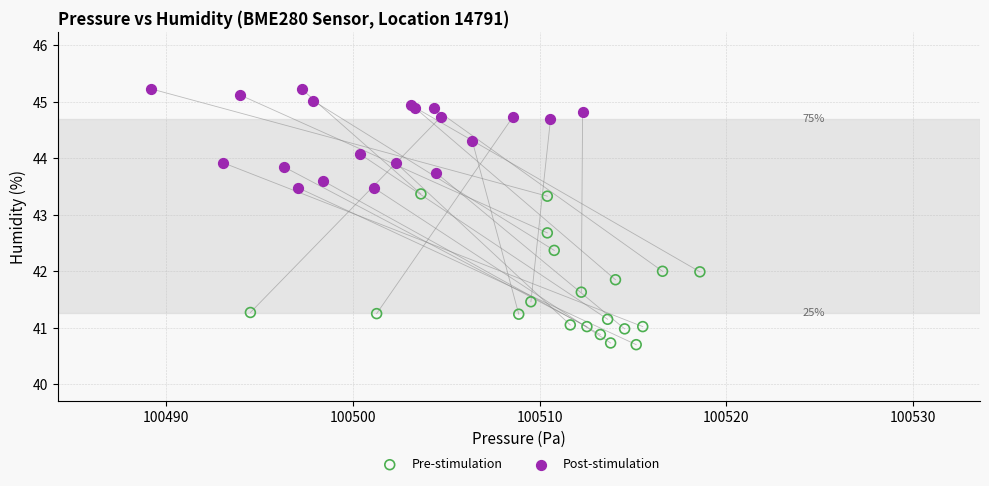

Which series has the largest Y range (max minus min)?

Pre-stimulation